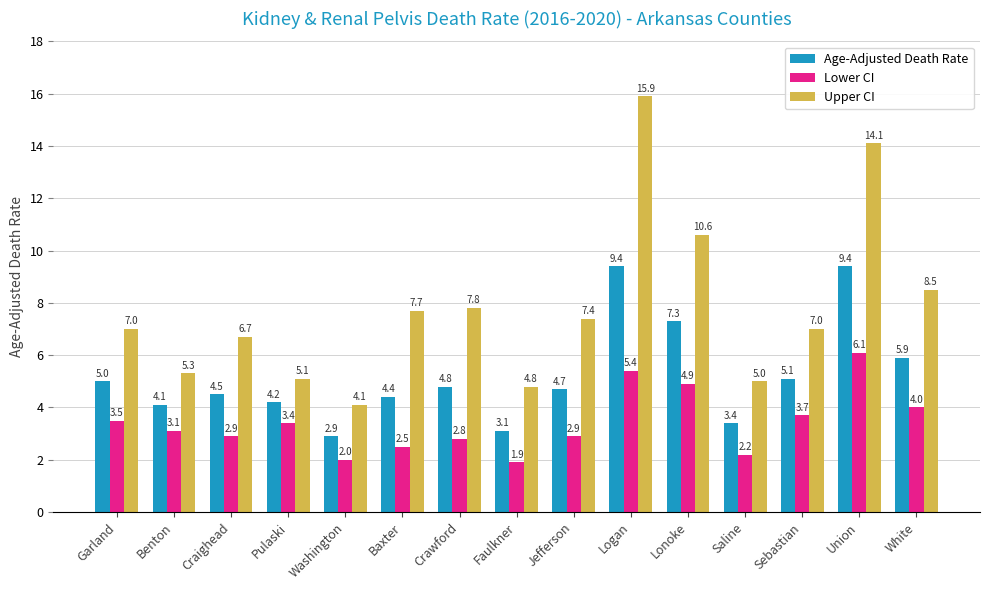

Which label corresponds to the smallest value in the chart?

Faulkner